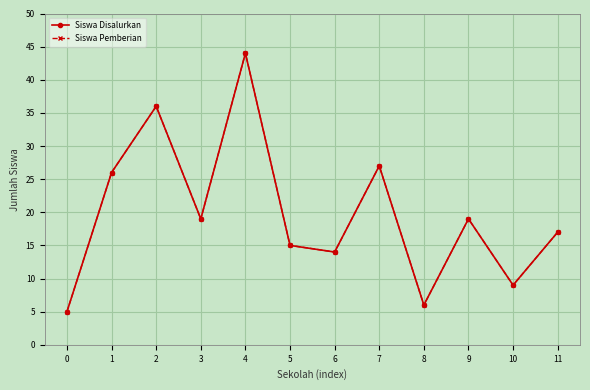

Reading left to right, extract all data points from this chart.

Siswa Disalurkan: 5	26	36	19	44	15	14	27	6	19	9	17
Siswa Pemberian: 5	26	36	19	44	15	14	27	6	19	9	17